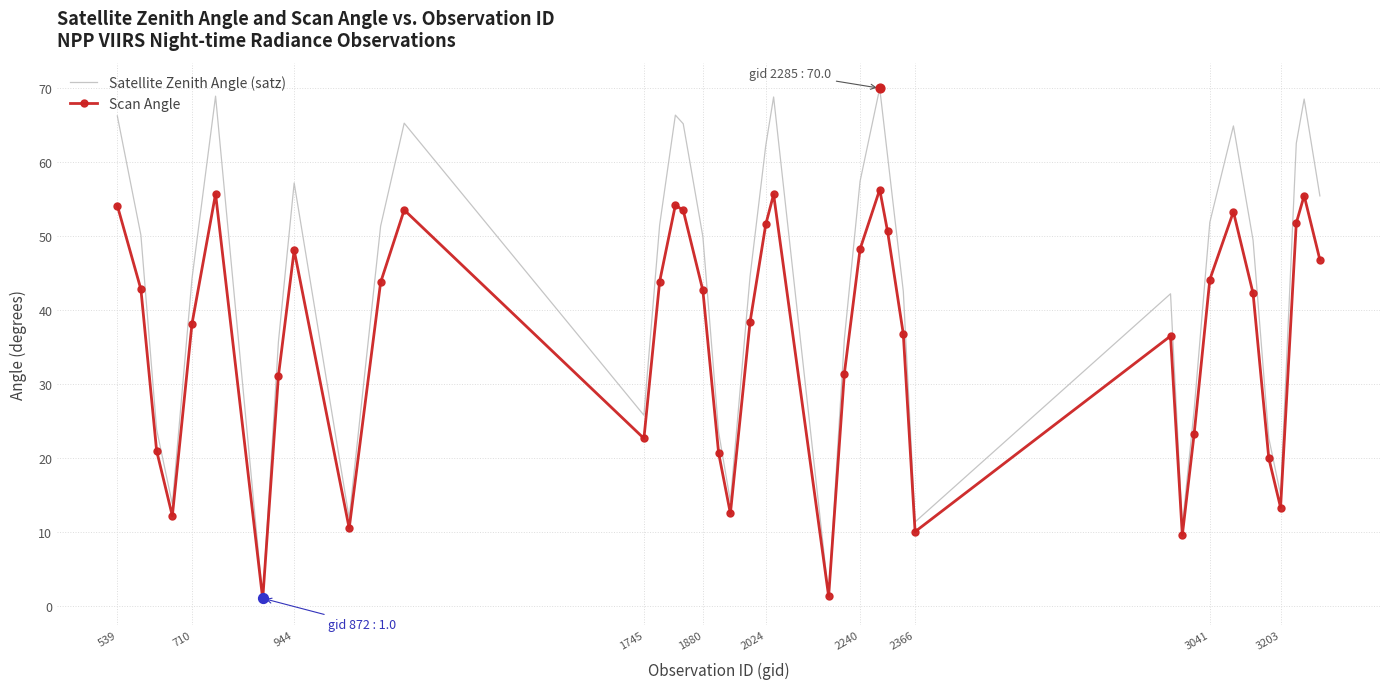

Which series has the largest total across all categories?

Satellite Zenith Angle (satz)